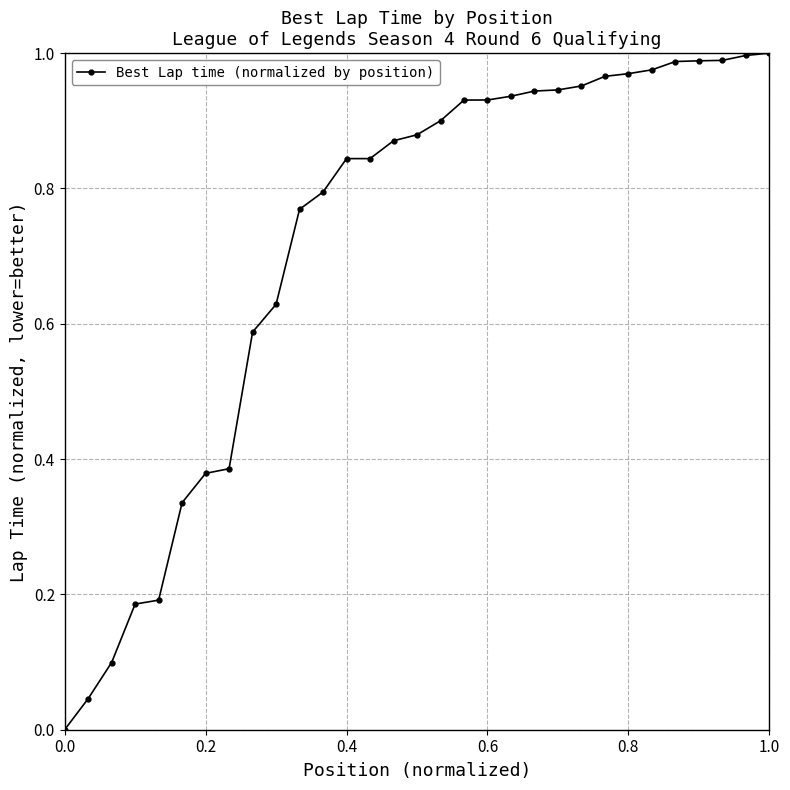

What is the sum of all values?

22.3